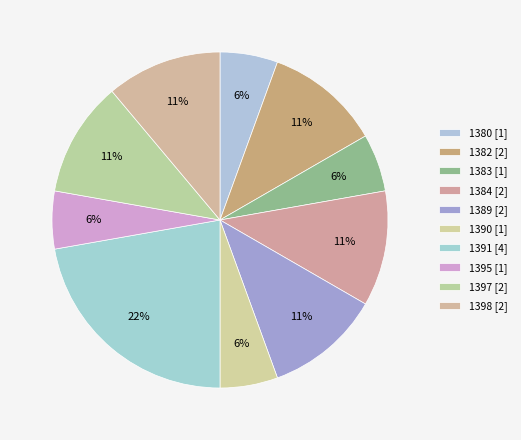

Which slice is the smallest?

1380